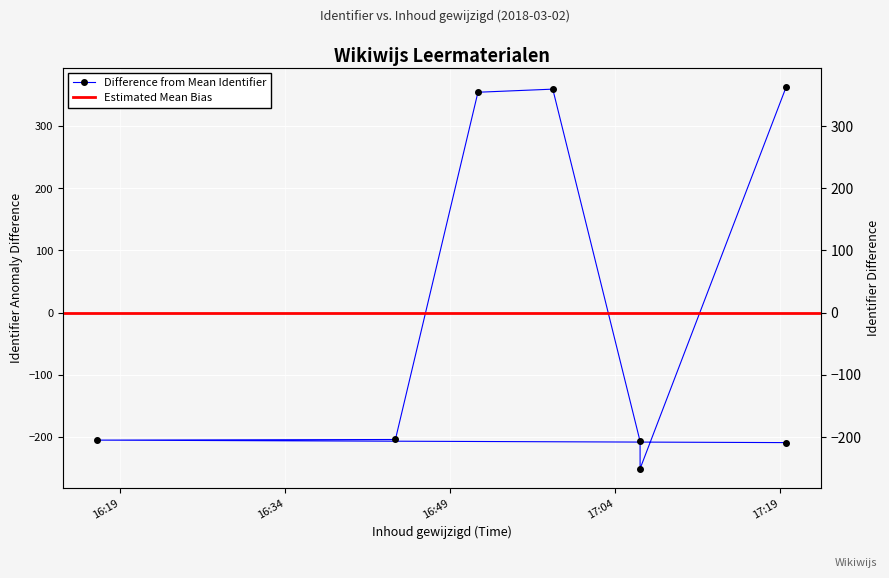

List the labels in order of value, smallest first.

2018-03-02 17:06:17, 2018-03-02 17:19:34, 2018-03-02 17:06:17, 2018-03-02 16:16:58, 2018-03-02 16:44:03, 2018-03-02 16:51:33, 2018-03-02 16:58:21, 2018-03-02 17:19:34